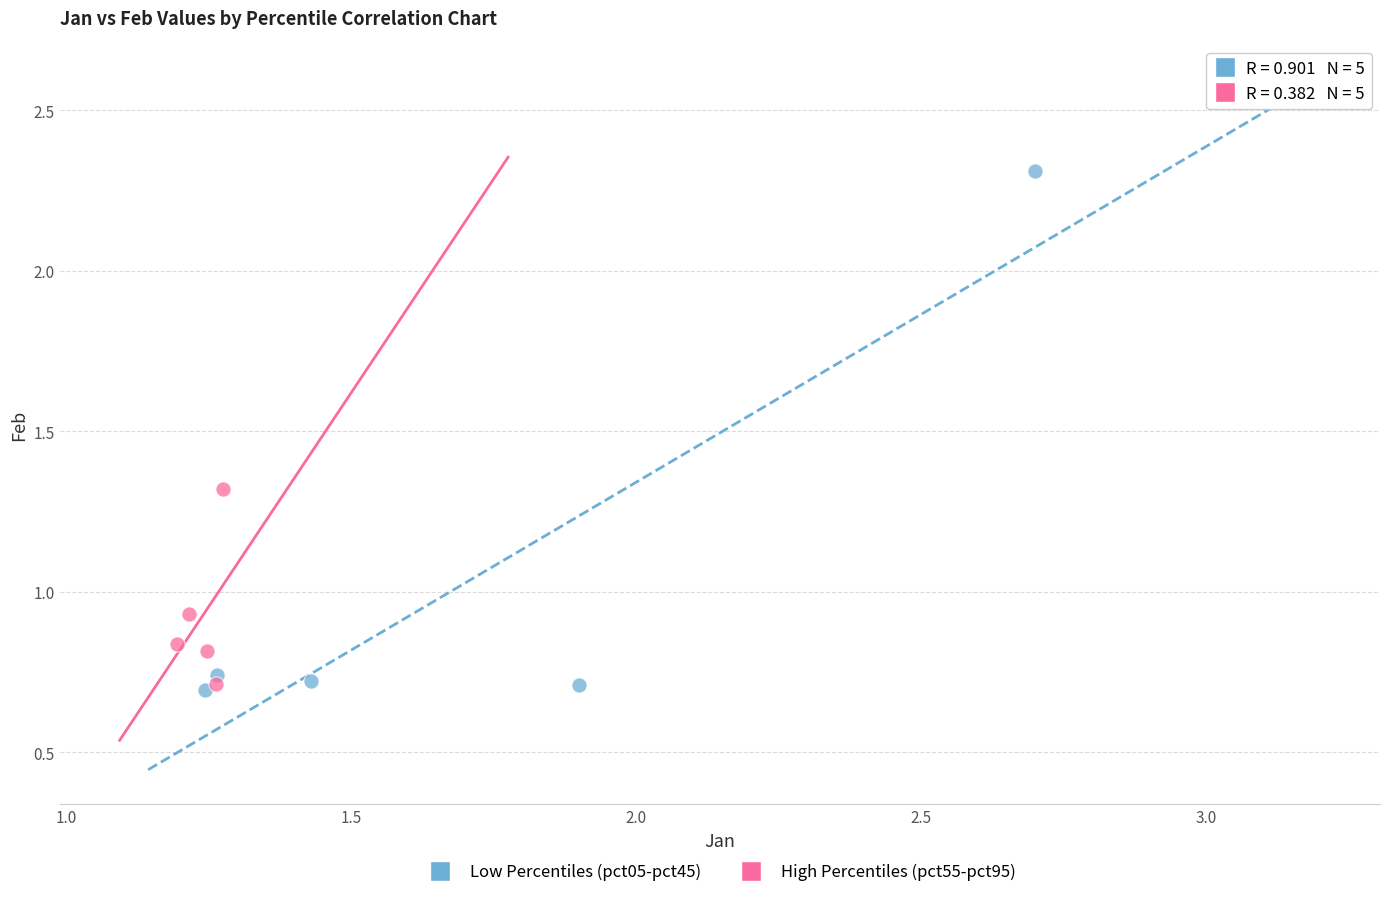

Which series contains the highest Y value?

Low Percentiles (pct05-pct45)